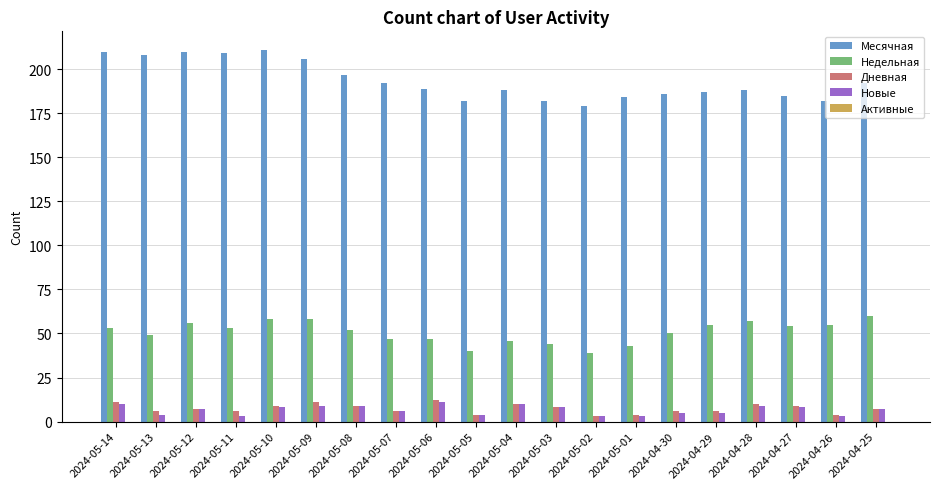

What is the label of the 16th bar from the left?

2024-04-29